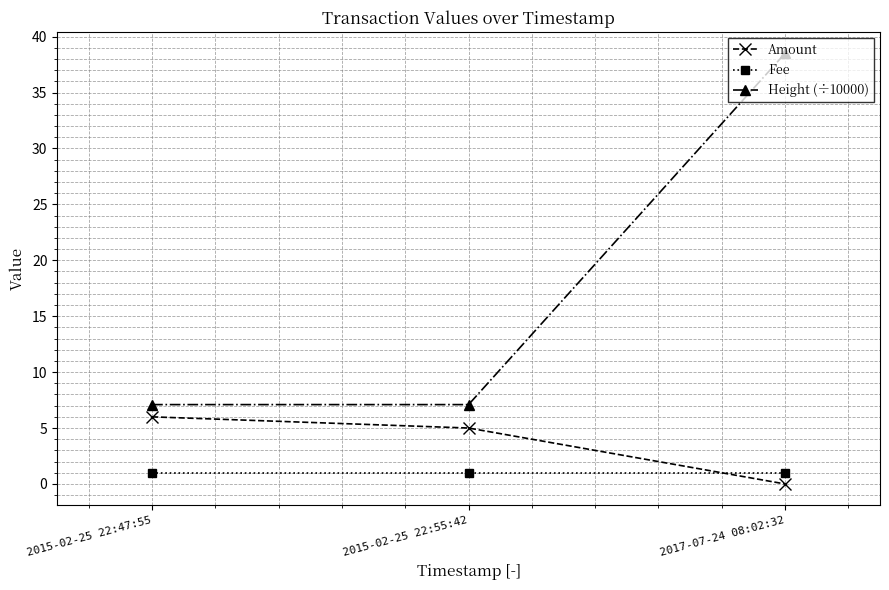

Reading right to left, list all the values displayed in this chart.

Amount: 2017-07-24 08:02:32=0.0	2015-02-25 22:55:42=5.0	2015-02-25 22:47:55=6.0
Fee: 2017-07-24 08:02:32=1.0	2015-02-25 22:55:42=1.0	2015-02-25 22:47:55=1.0
Height (÷10000): 2017-07-24 08:02:32=38.5	2015-02-25 22:55:42=7.1	2015-02-25 22:47:55=7.1